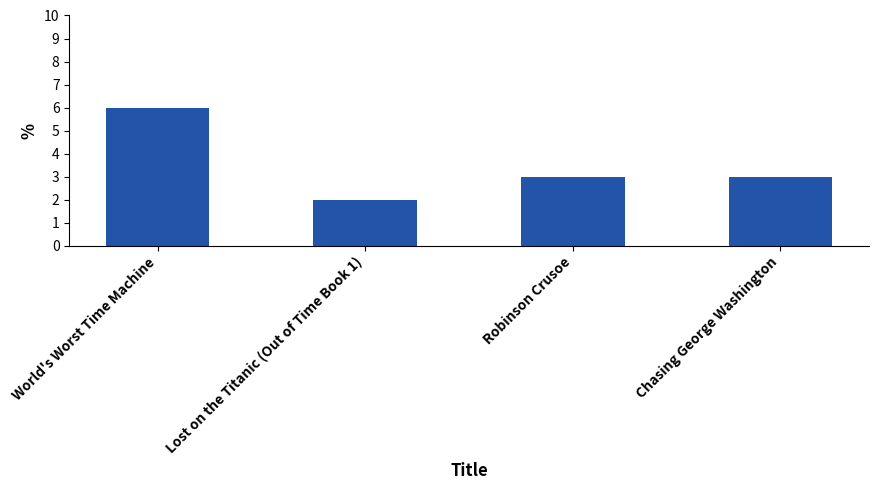

What is the difference between the values at Chasing George Washington and Lost on the Titanic (Out of Time Book 1)?

1